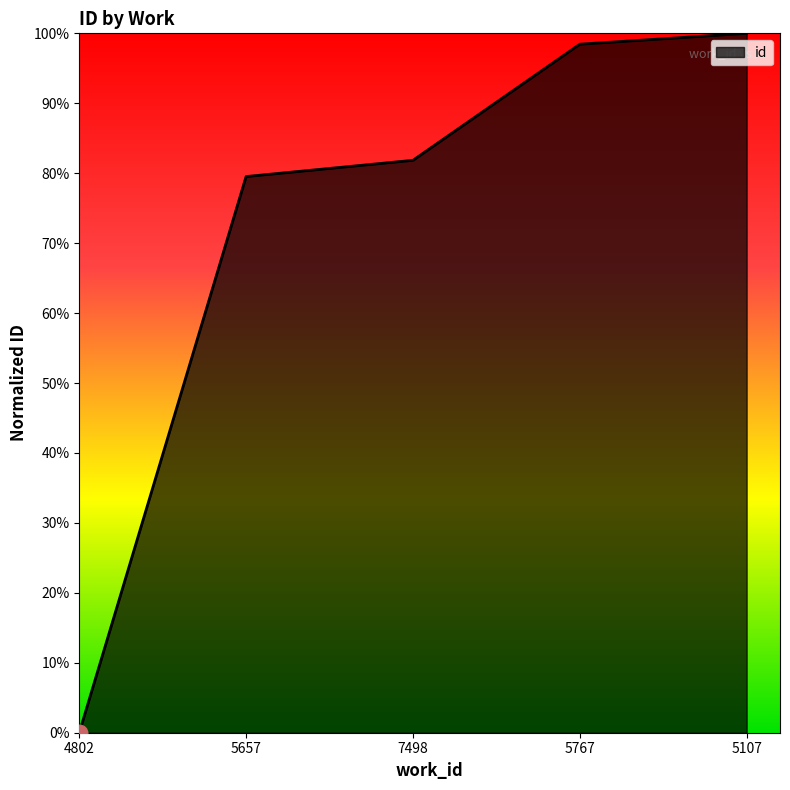

Does the chart display data point markers on the line(s)?

No